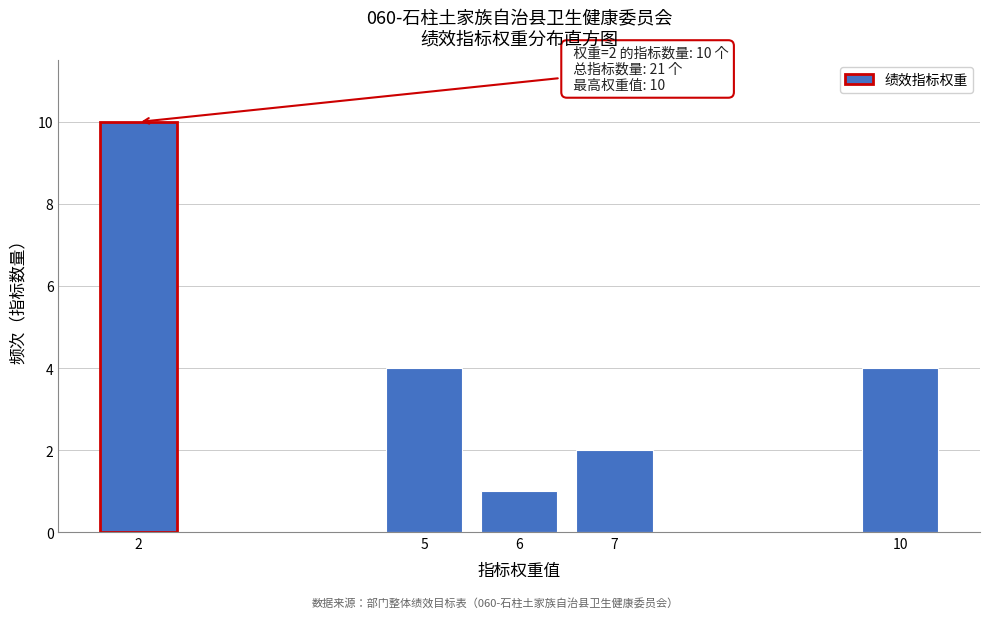

Reading left to right, list all the values displayed in this chart.

2=10	5=4	6=1	7=2	10=4